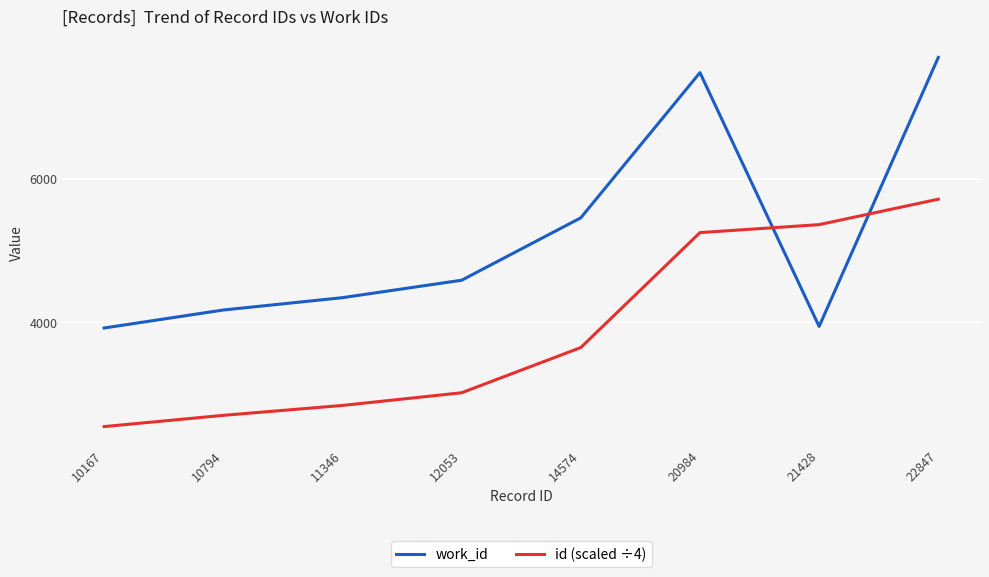

Which series ends up on top after the final intersection of id (scaled ÷4) and work_id?

work_id